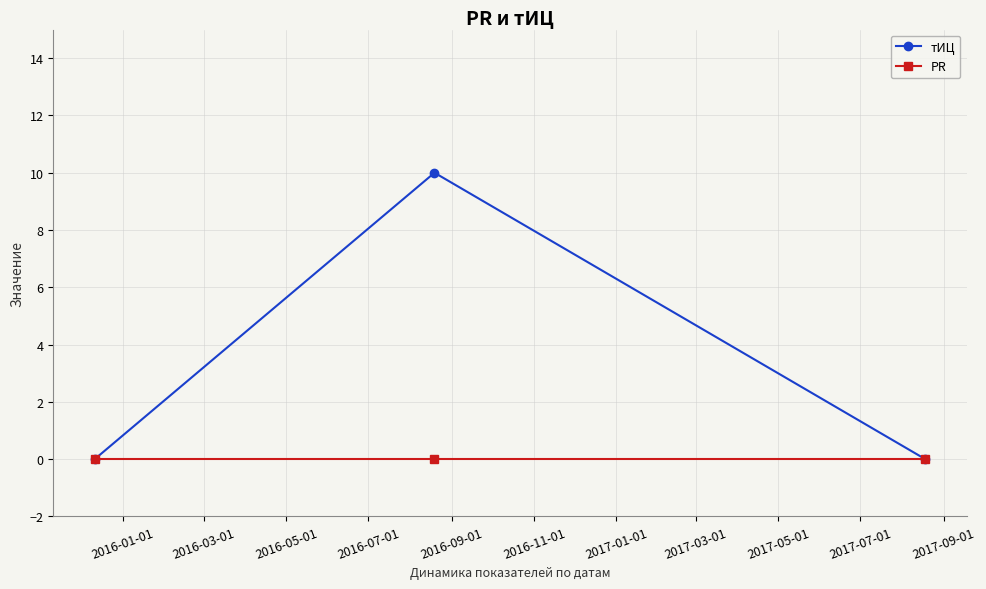

How many lines are shown in the chart?

2